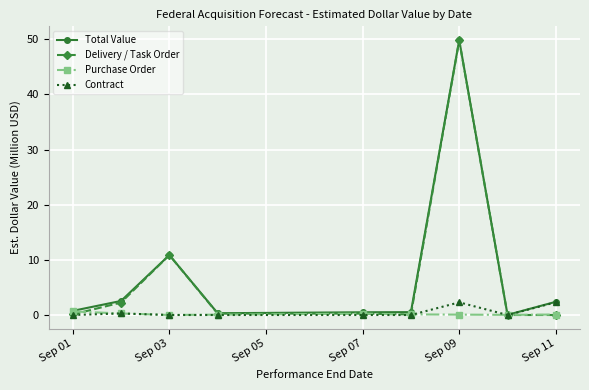

What is the maximum value for Contract?

2.3